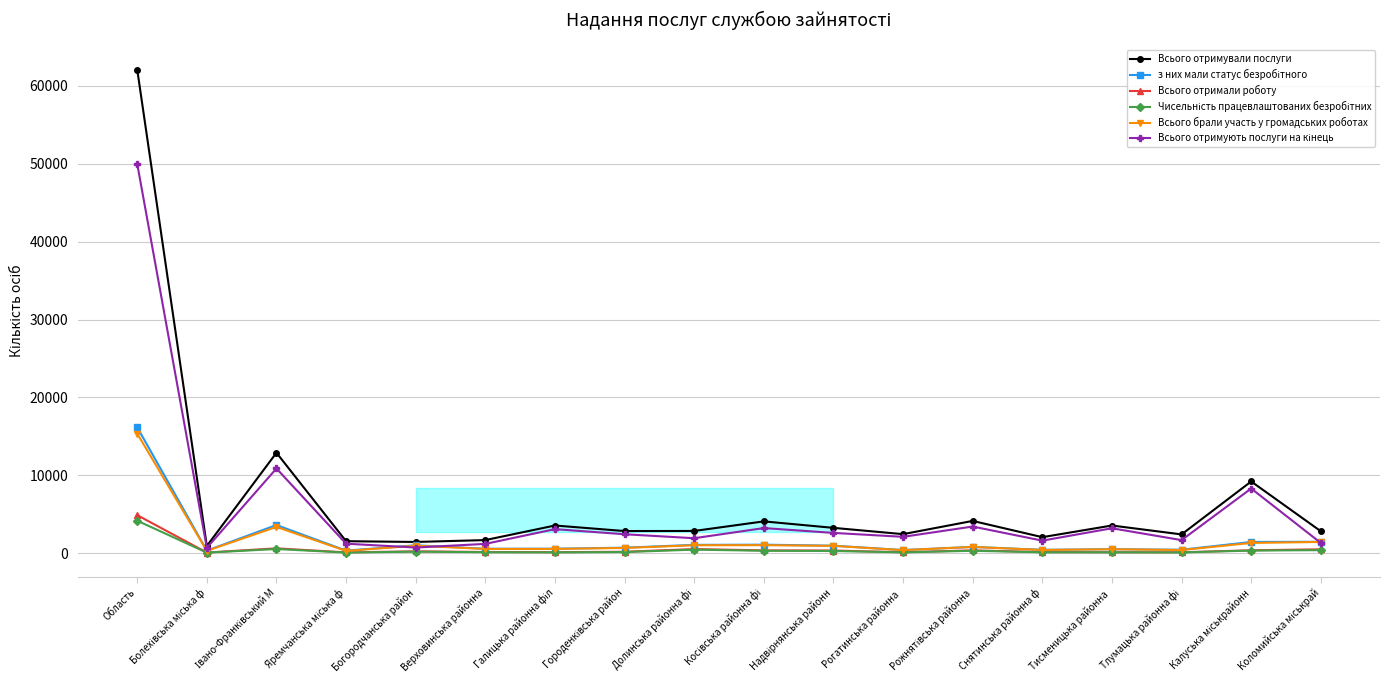

What is the label of the 12th point from the left?

Рогатинська районна 